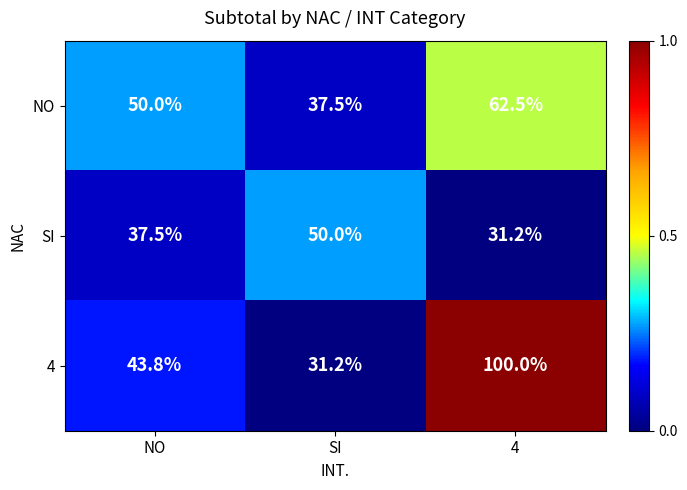

Reading right to left, what are all the values shown in this chart?

NO: 62.5	37.5	50.0
SI: 31.2	50.0	37.5
4: 100.0	31.2	43.8